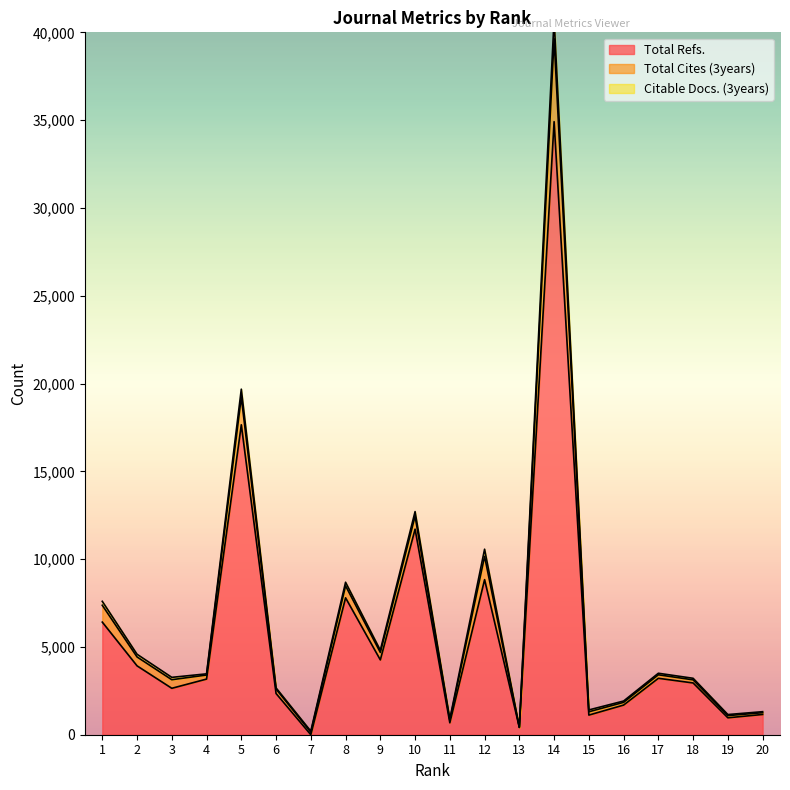

The value of Total Refs. at 18 is 2948. True or false?

True